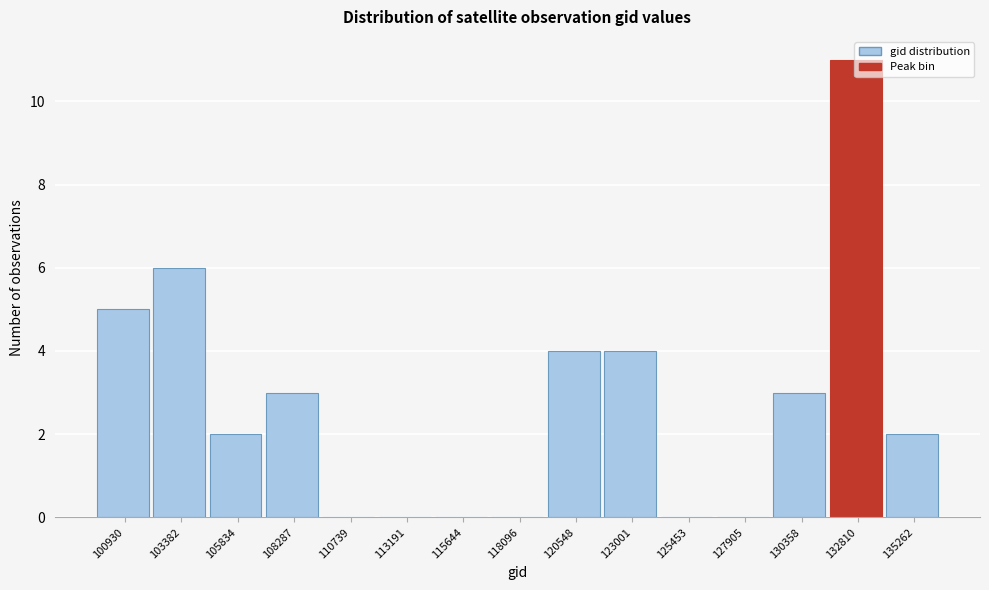

What is the sum of all values?

40